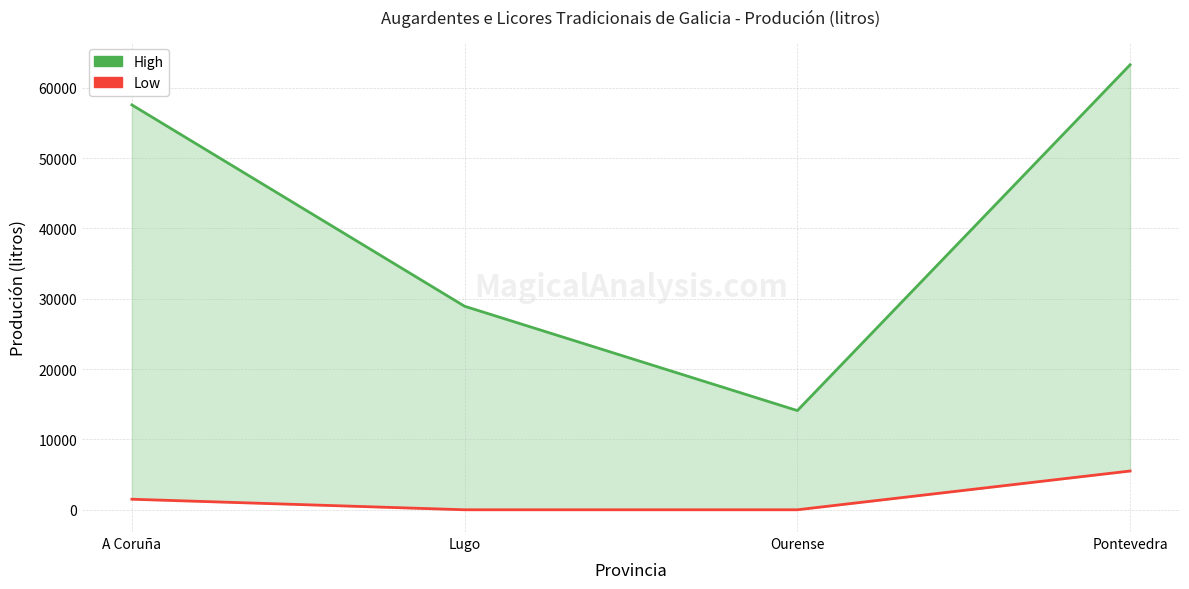

True or false: High has a value of 10814 at Lugo.

False